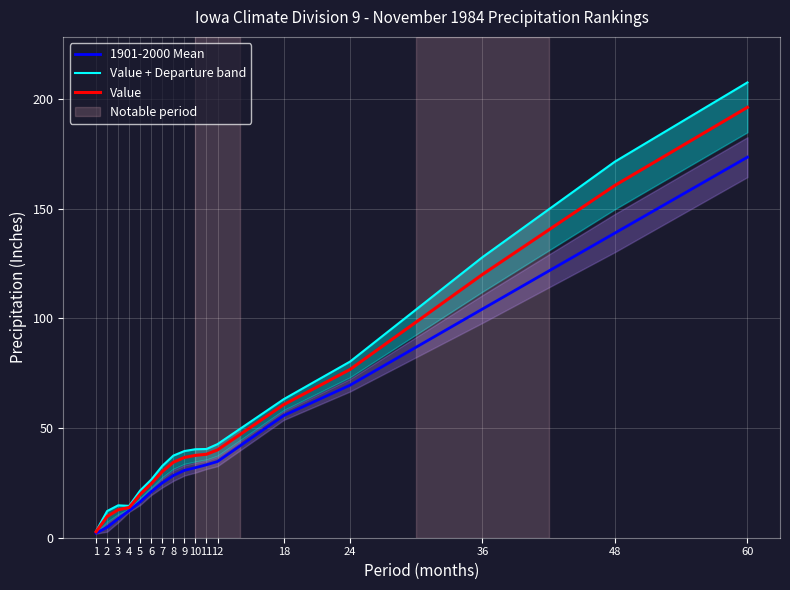

What is the smallest value displayed?

2.1